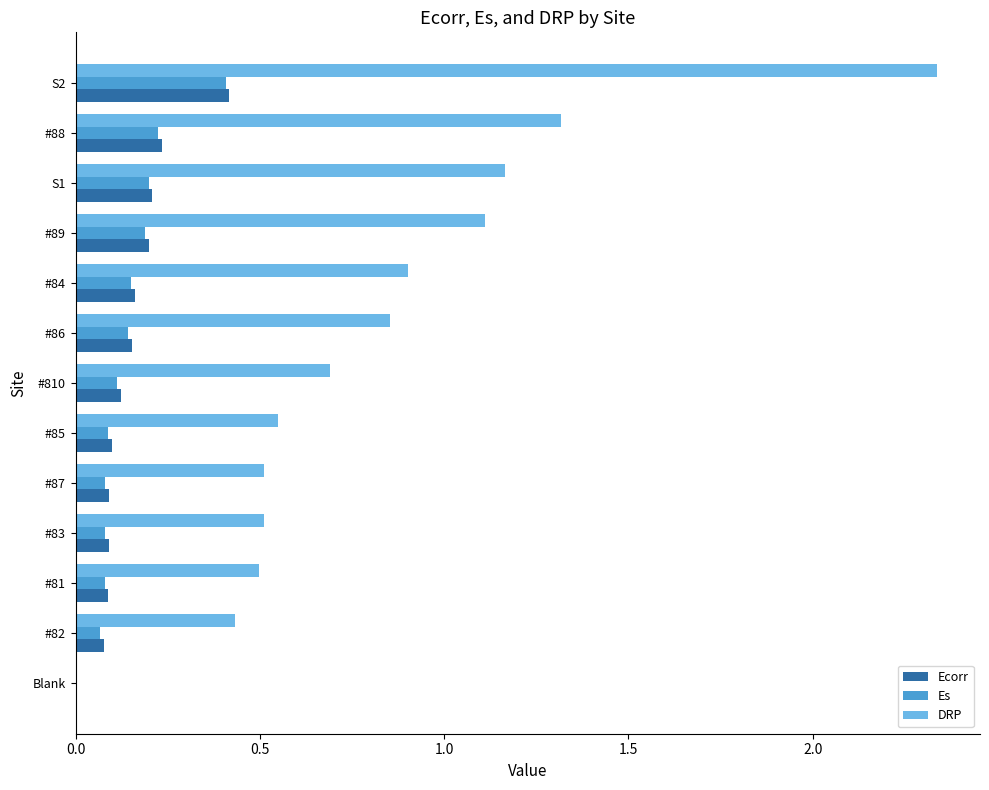

How many data points in Ecorr are above 0?

12